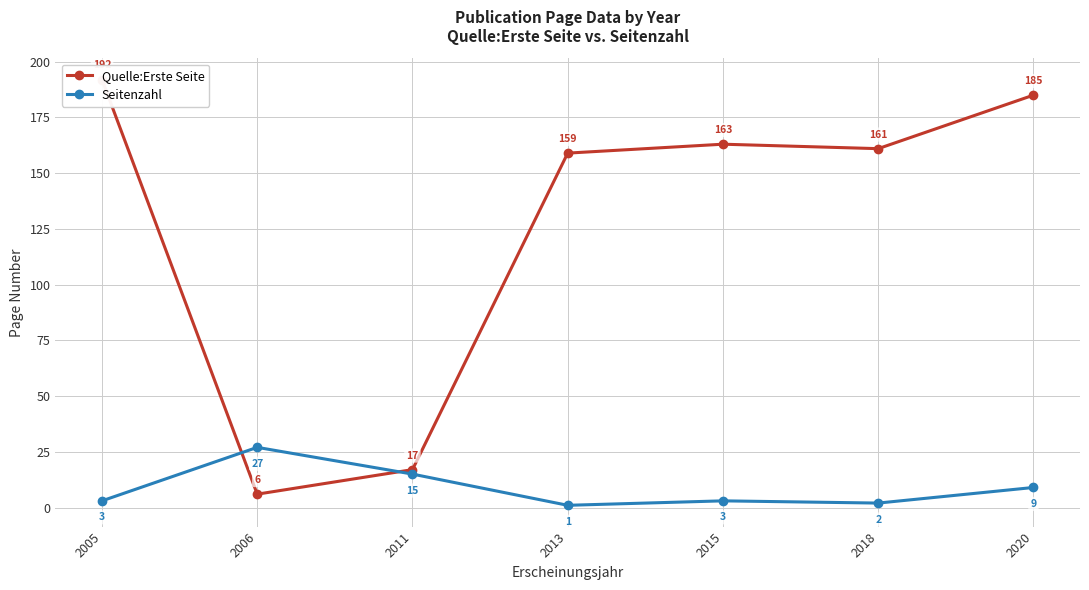

Is it true that Seitenzahl equals 3 at 2005?

True